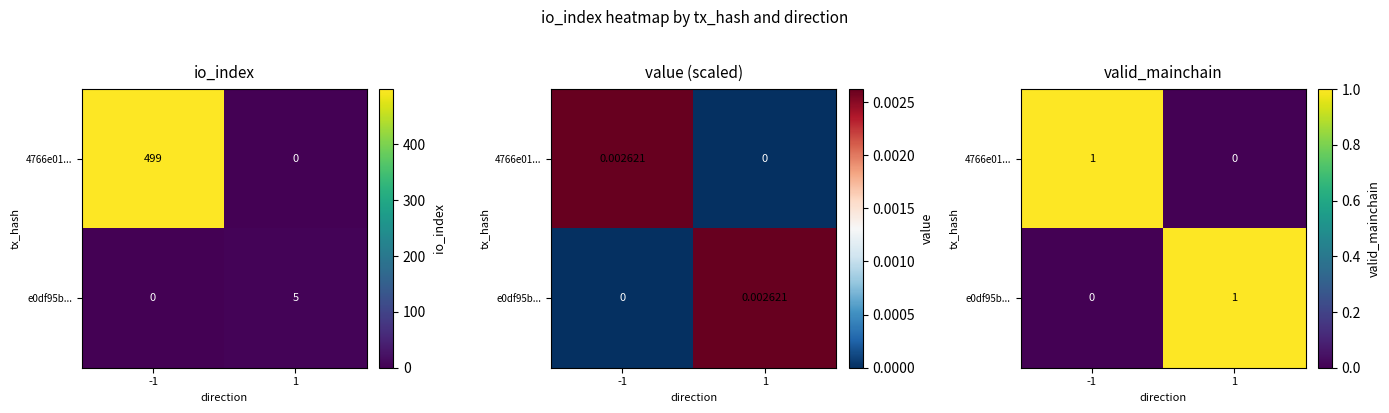

How many data points does each series have?

2